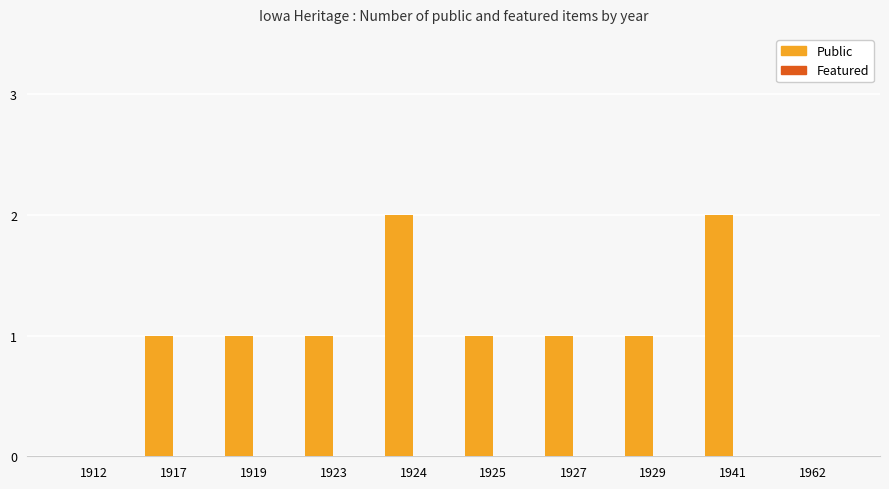

Approximately how many times larger is the value at 1917 compared to 1923?

1.0